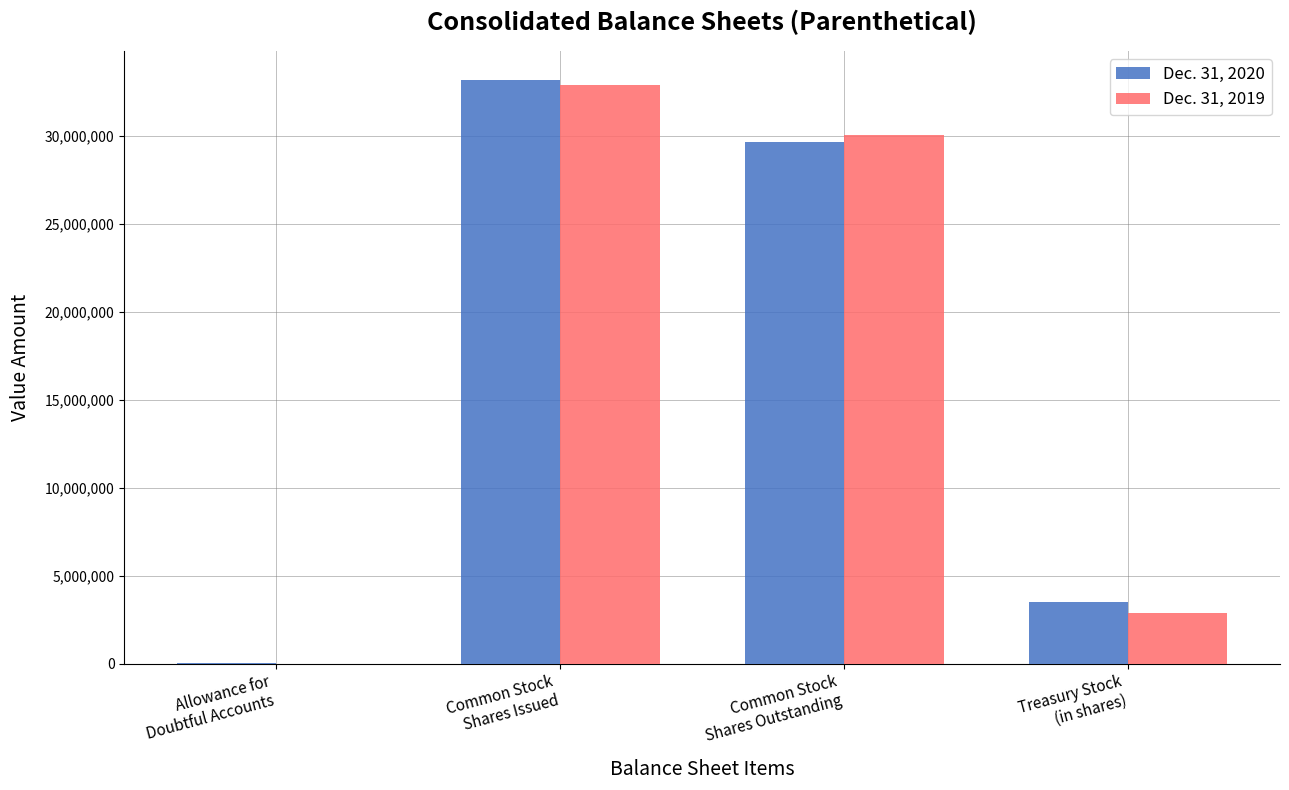

Which series has the widest spread of values?

Dec. 31, 2020